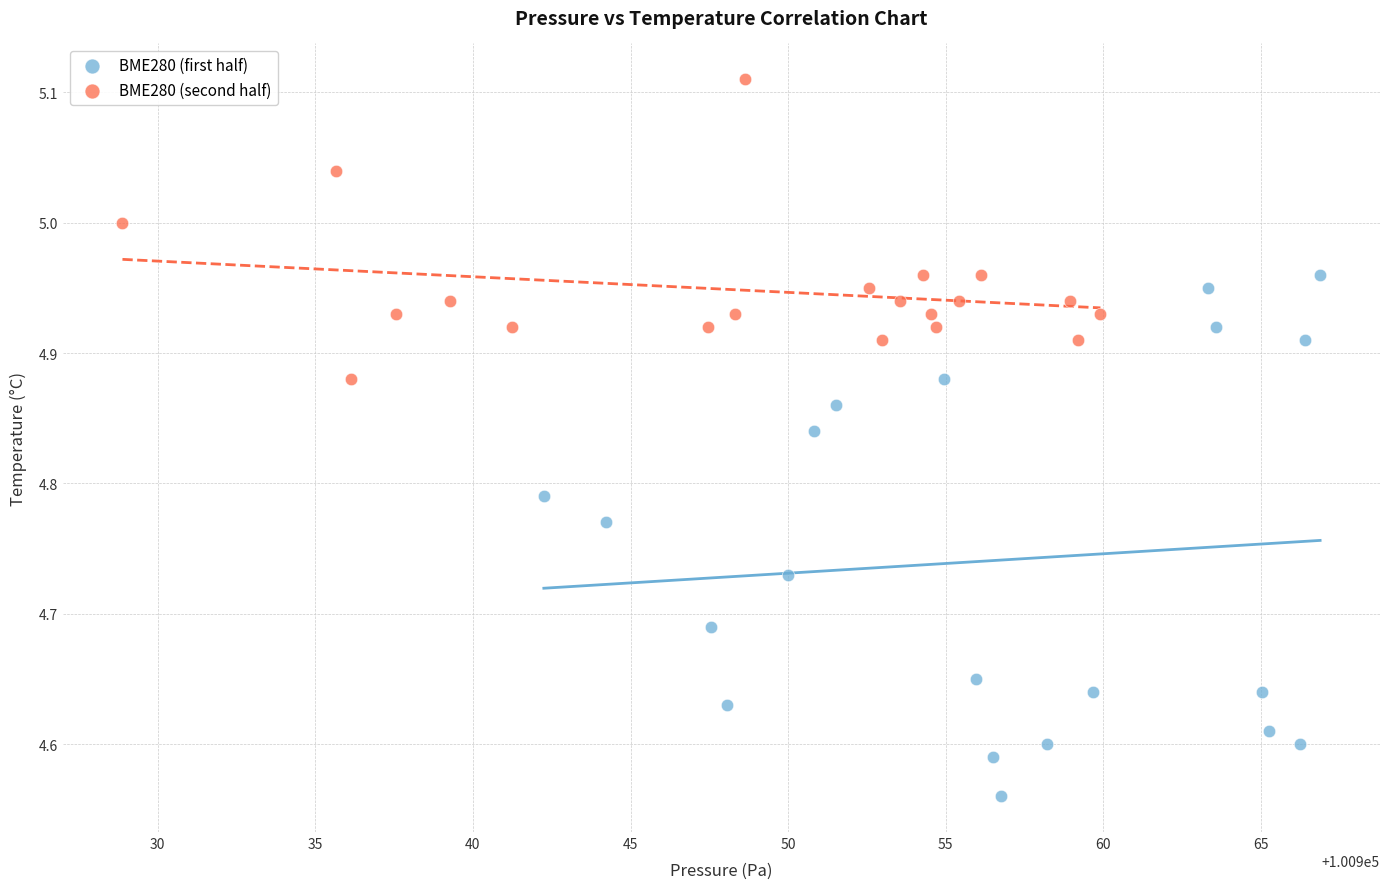

Which series contains the highest Y value?

BME280 (second half)